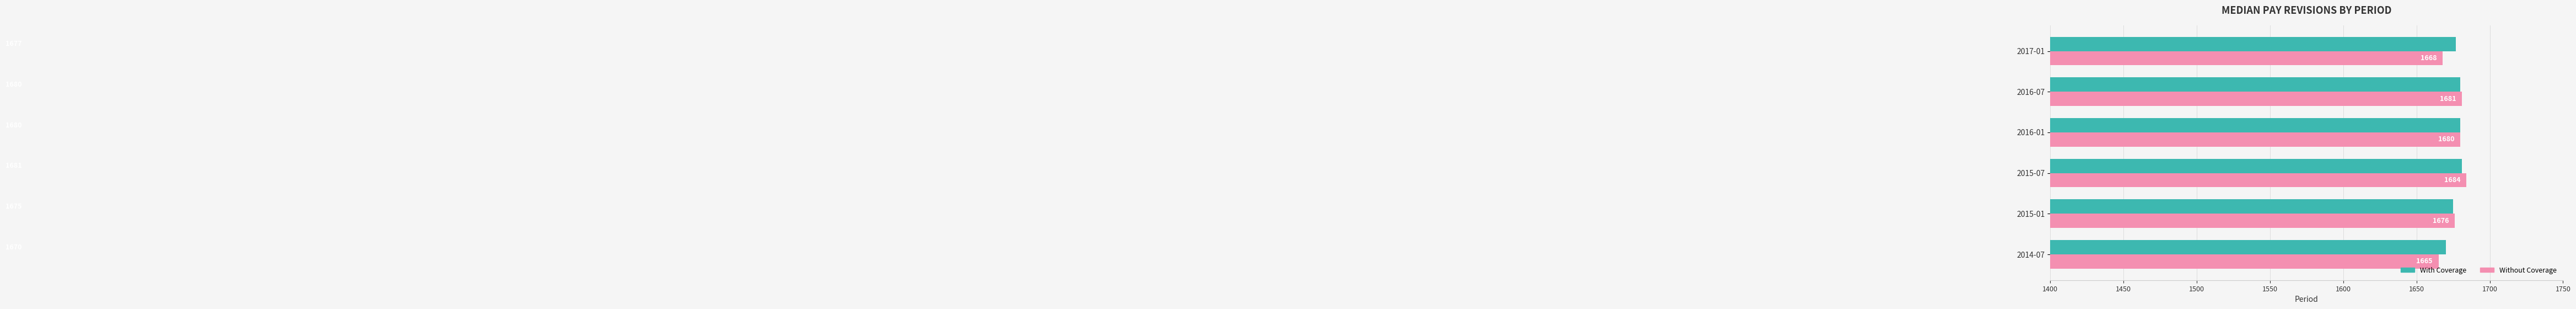

What is the difference between the maximum and minimum values in the With Coverage series?

11